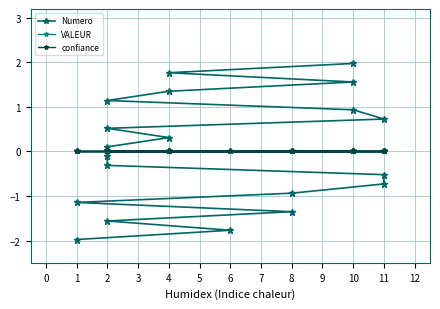

Is this an area chart (filled region under the line)?

No